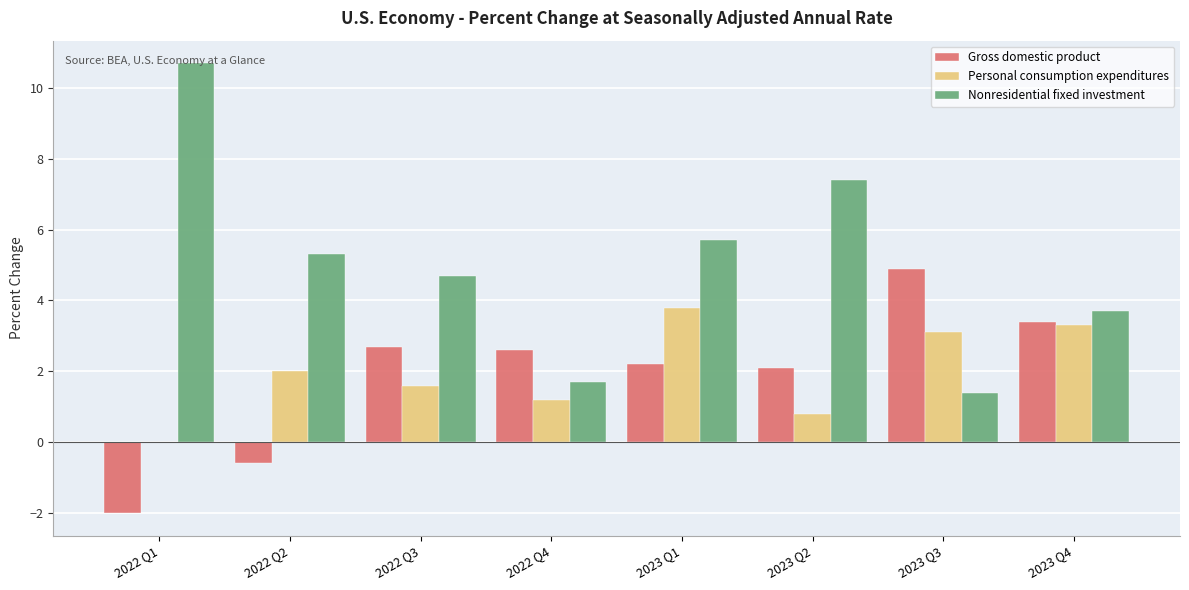

What is the sum of all Personal consumption expenditures values?

15.8